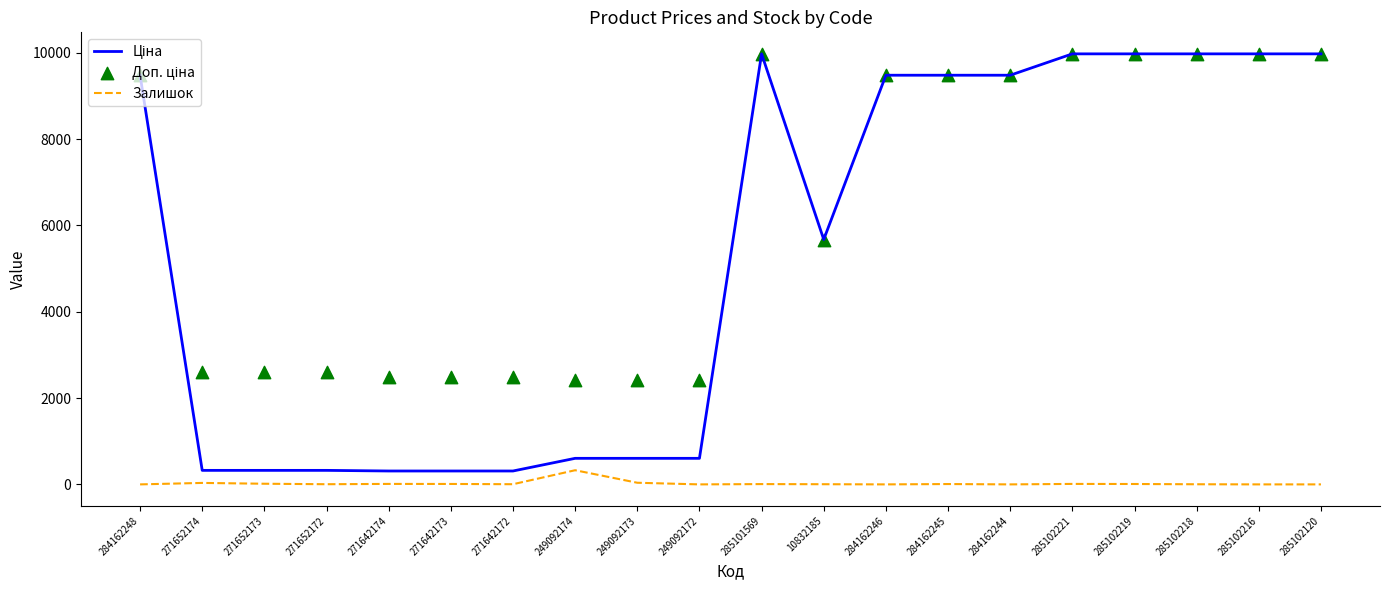

Which series has the largest Y range (max minus min)?

Ціна